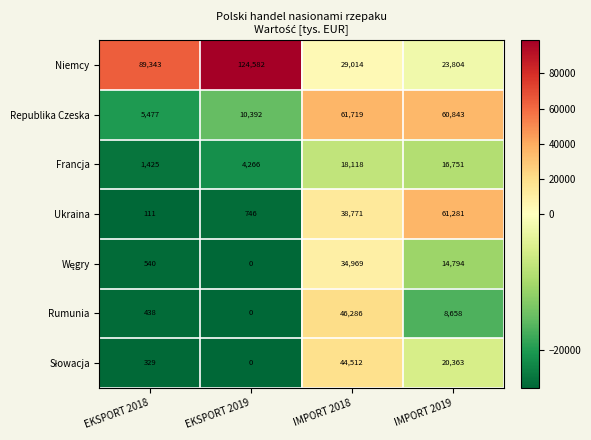

What is the difference between the highest and lowest values at IMPORT 2019?

52623